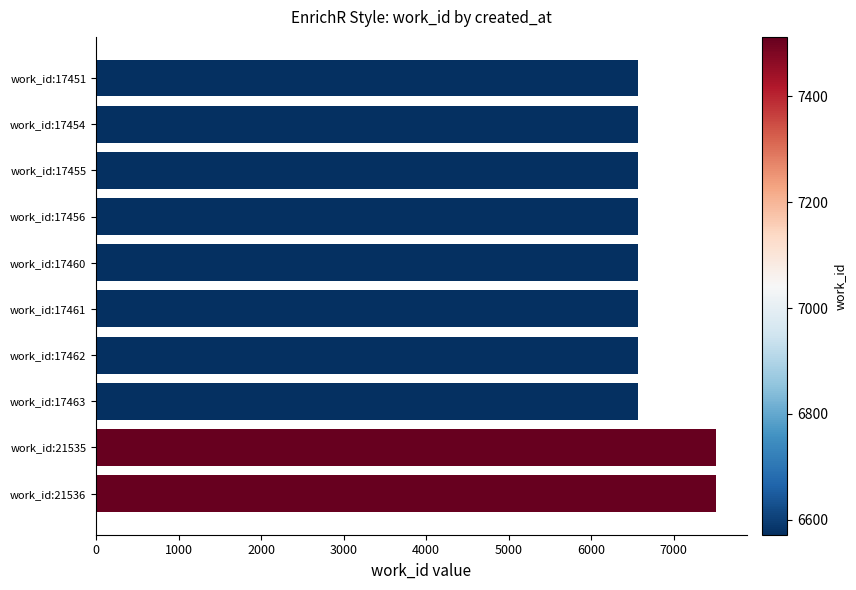

True or false: the data shows 6572 at work_id:17454.

True